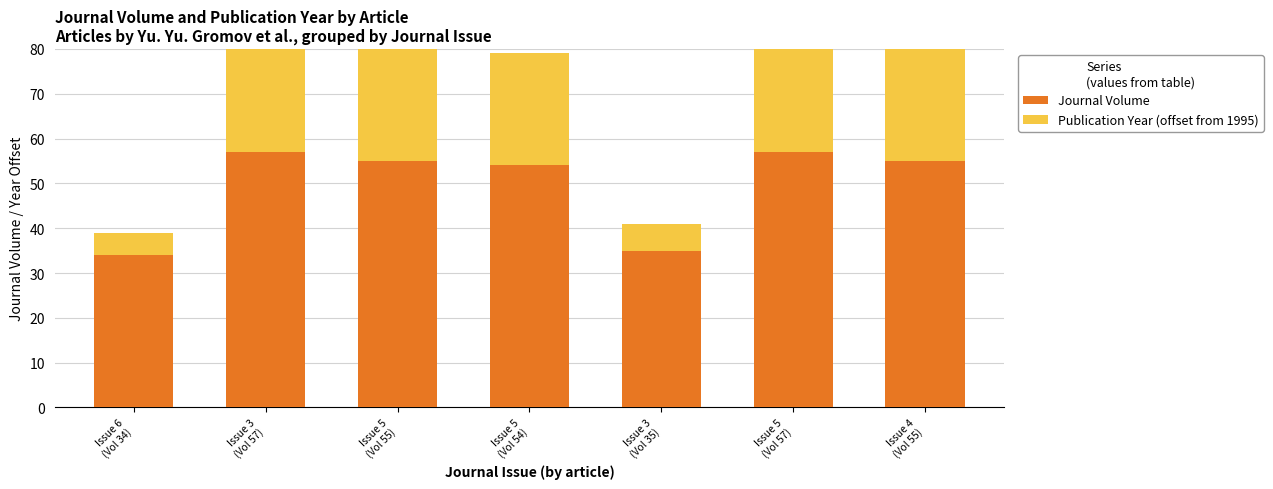

Reading left to right, extract all data points from this chart.

Journal Volume: Issue 6
(Vol 34)=34	Issue 3
(Vol 57)=57	Issue 5
(Vol 55)=55	Issue 5
(Vol 54)=54	Issue 3
(Vol 35)=35	Issue 5
(Vol 57)=57	Issue 4
(Vol 55)=55
Publication Year (offset from 1995): Issue 6
(Vol 34)=5	Issue 3
(Vol 57)=28	Issue 5
(Vol 55)=26	Issue 5
(Vol 54)=25	Issue 3
(Vol 35)=6	Issue 5
(Vol 57)=28	Issue 4
(Vol 55)=26